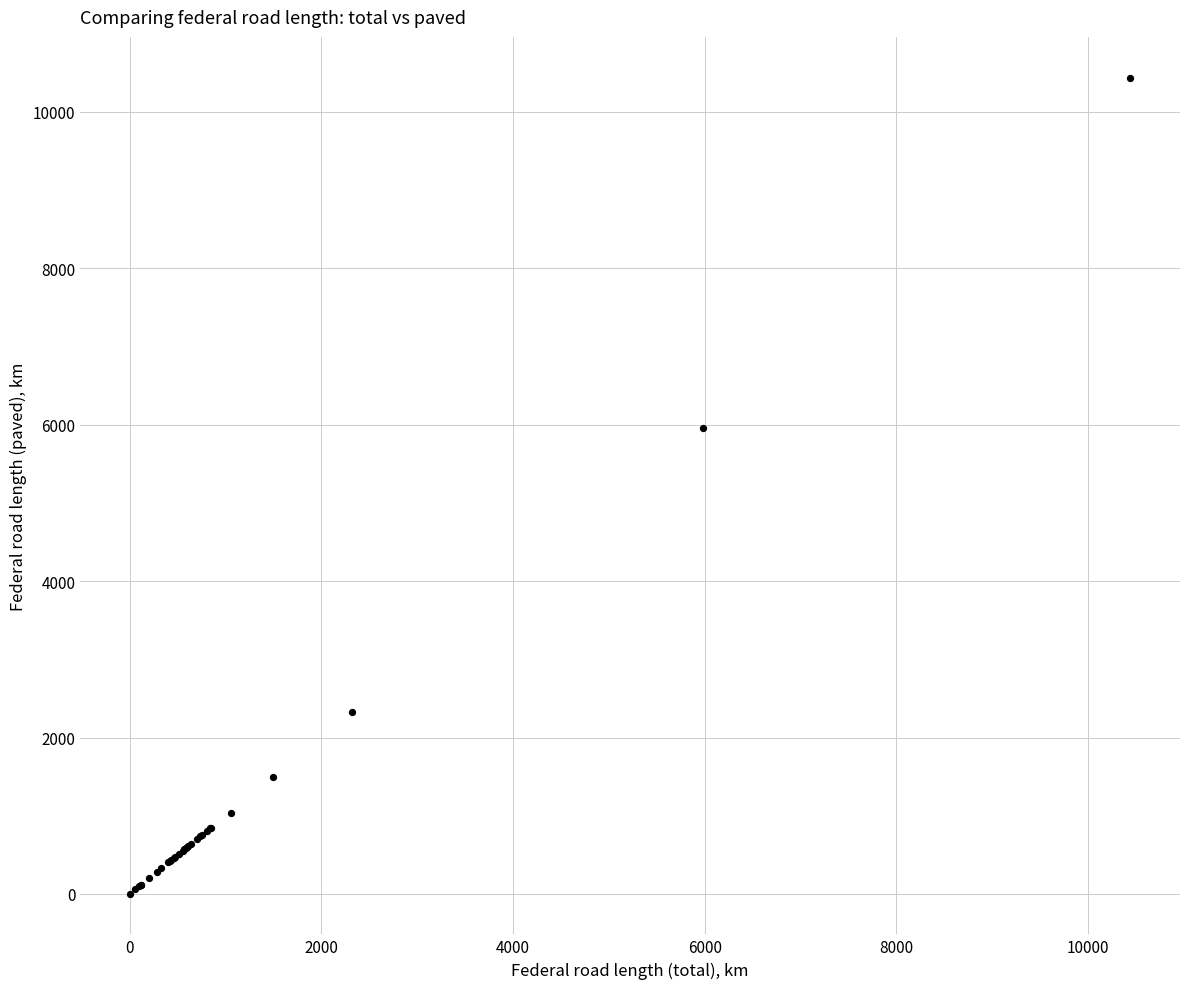

What Y value in the scatter plot is closest to 5221?

5955.7